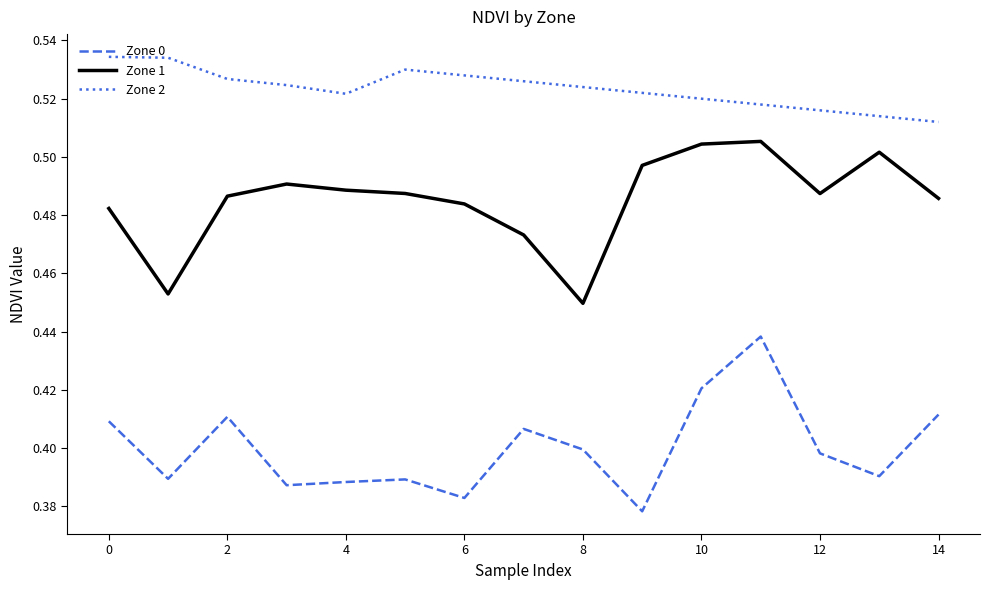

True or false: Zone 0 and Zone 1 cross at least once.

False